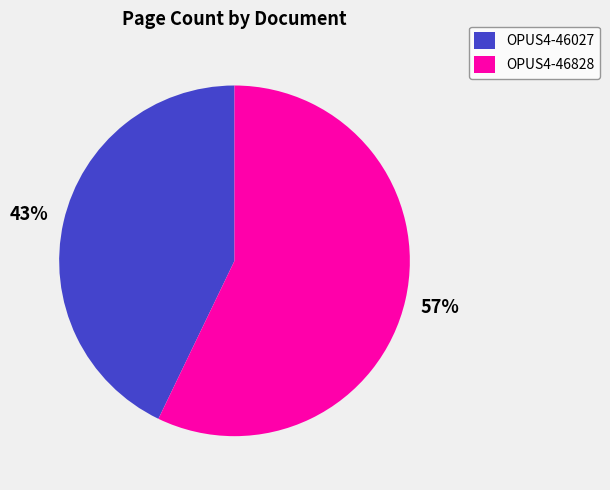

Is it true that OPUS4-46828 is 57% of the pie?

True